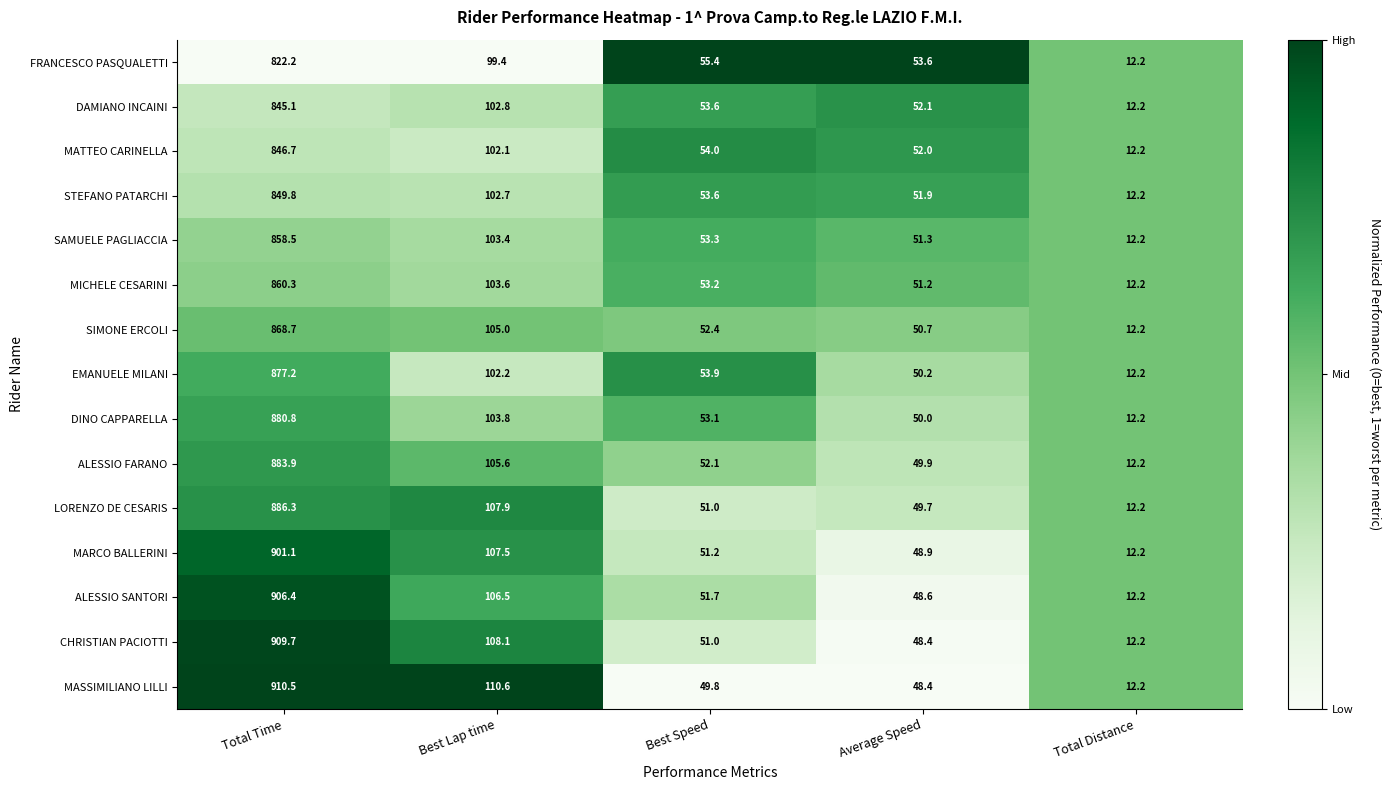

What is the total value across all series at Total Time?

13107.2